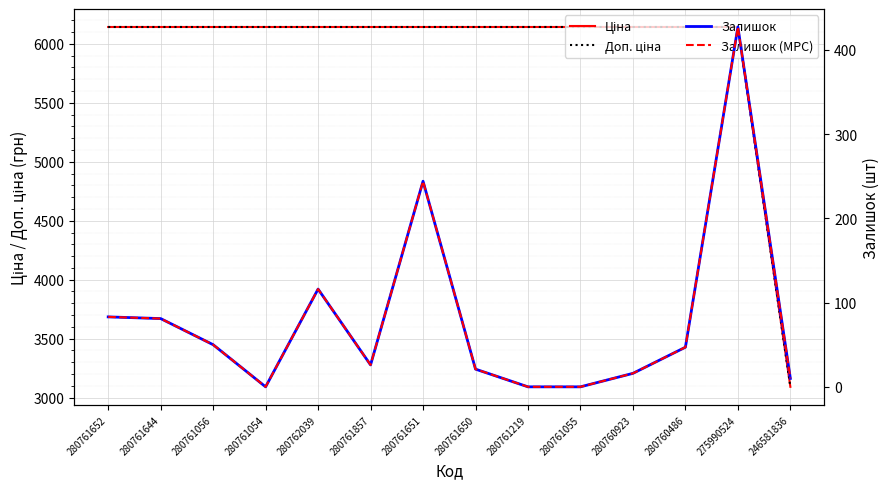

In Залишок, how many points are higher than both neighbors (excluding endpoints)?

3